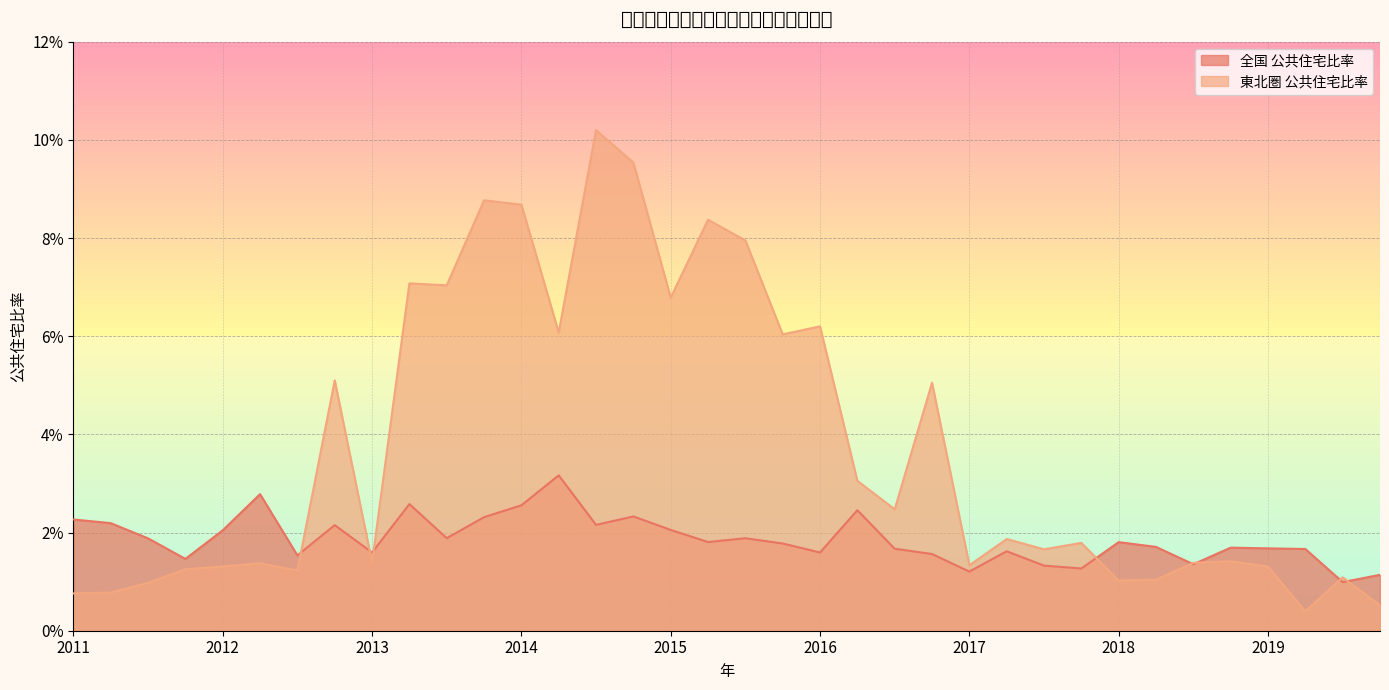

Where is the first local maximum for 東北圏 公共住宅比率?

2012-II